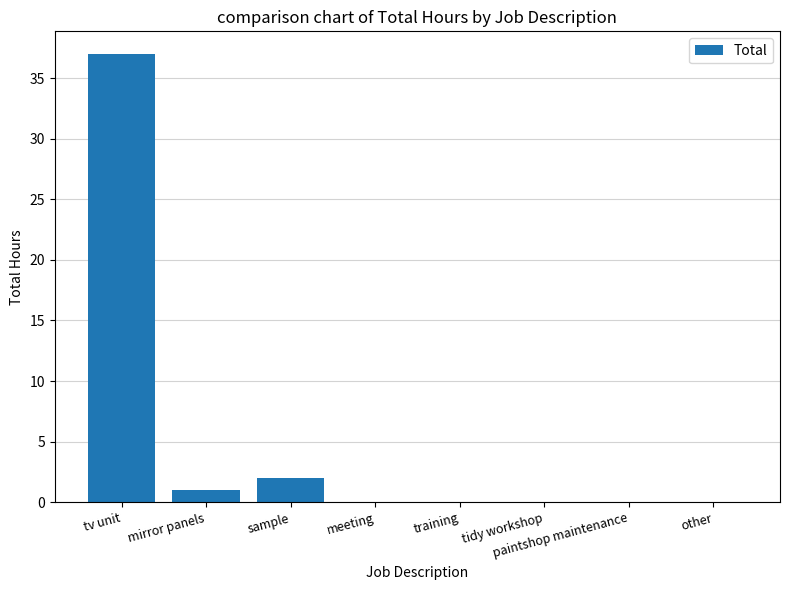

Reading left to right, list all the values displayed in this chart.

37	1	2	0	0	0	0	0